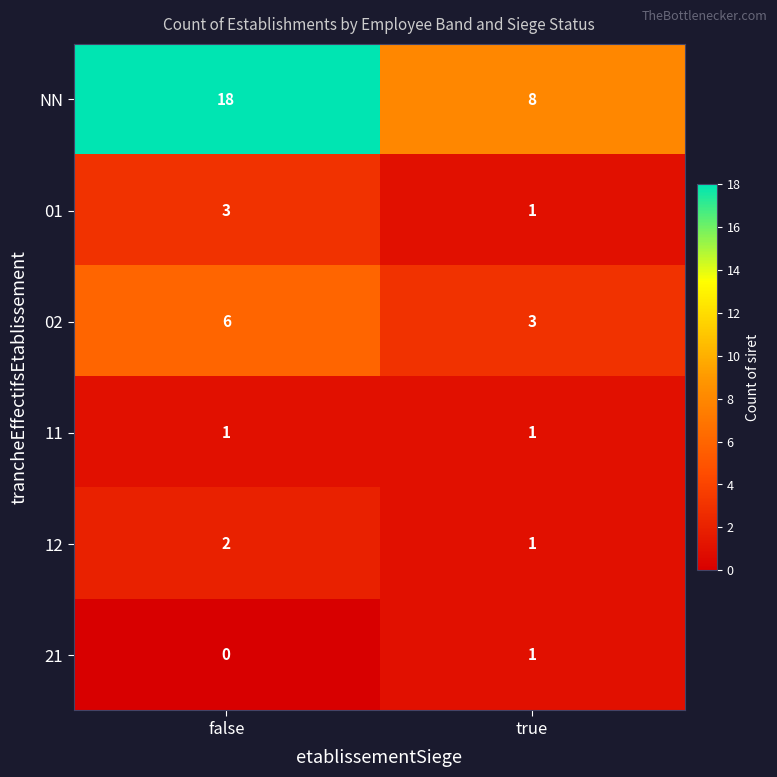

At which category is the sum across all series the highest?

false